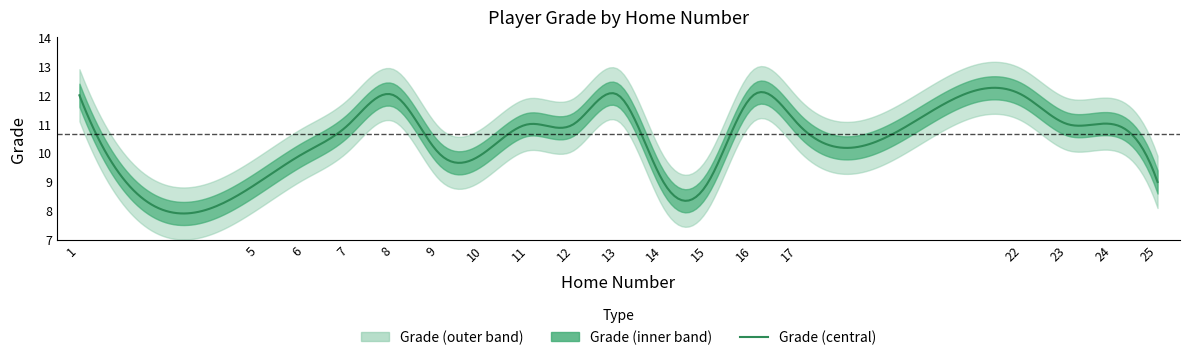

At which category does the data reach its first local peak?

8